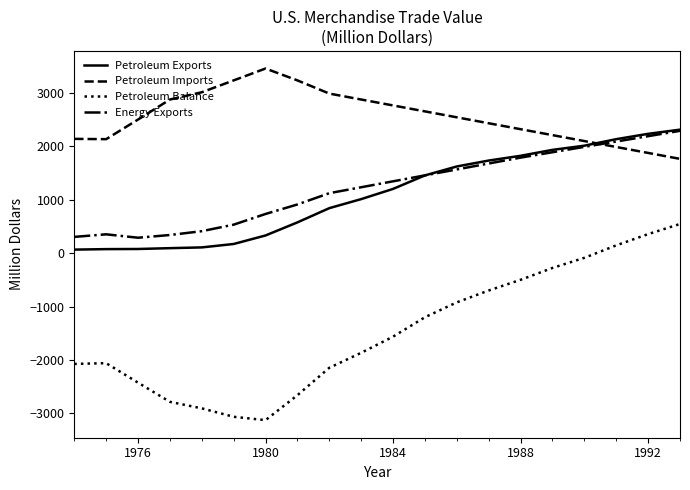

What is the highest value of the Petroleum Balance series?

546.8